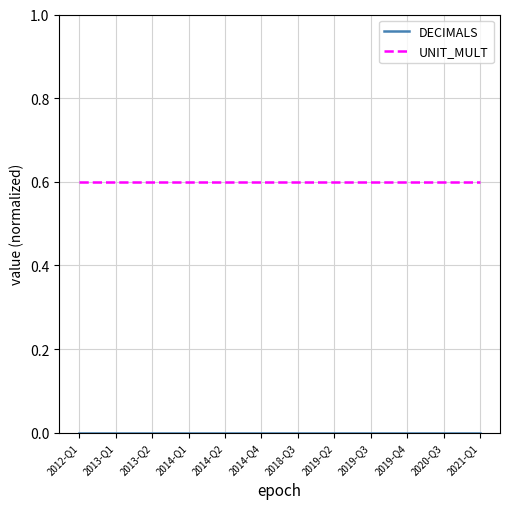

What position from the right is 2014-Q2?

8